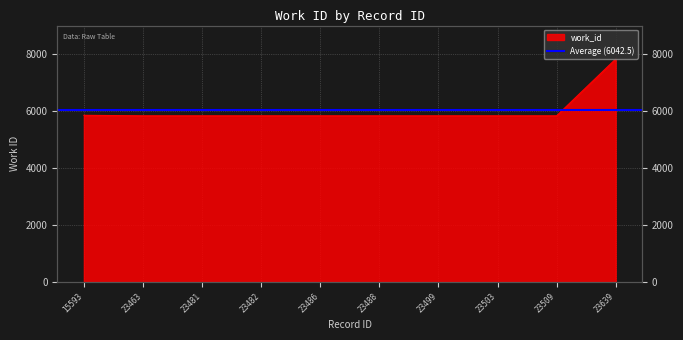

Does the chart have visible grid lines?

Yes